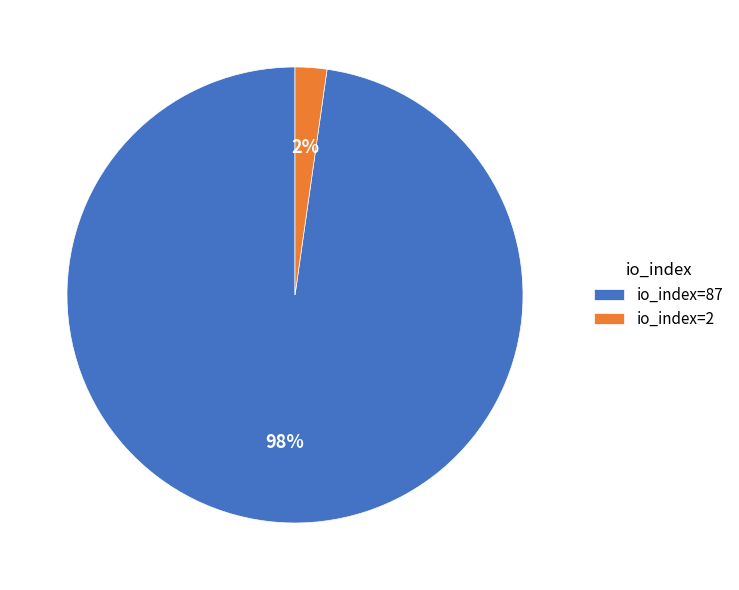

To the nearest percent, what portion does io_index=87 represent?

98%